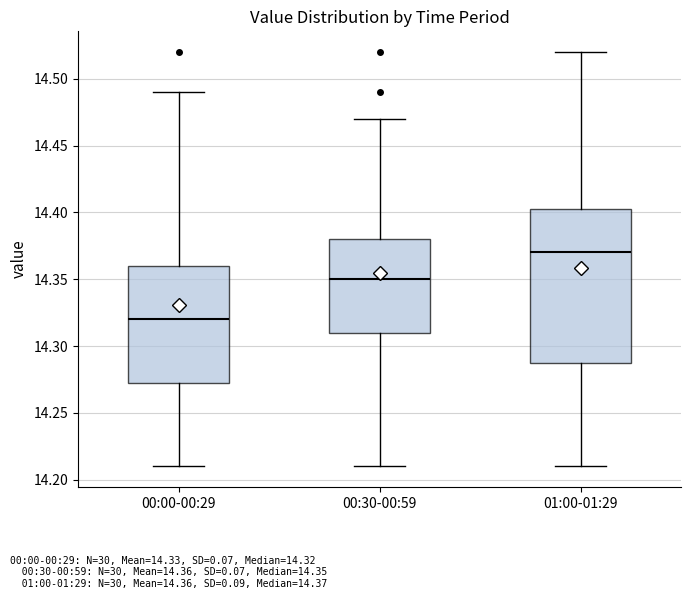

Reading left to right, read every box against the y-axis: the position of its median line, the range the box covers, and the ends of its whiskers. The values are not printed on the chart, so give them approximately, as read against the axis.

00:00-00:29: median 14.320, box 14.275 to 14.360, whiskers 14.210 to 14.490
00:30-00:59: median 14.350, box 14.310 to 14.380, whiskers 14.210 to 14.470
01:00-01:29: median 14.370, box 14.290 to 14.405, whiskers 14.210 to 14.520